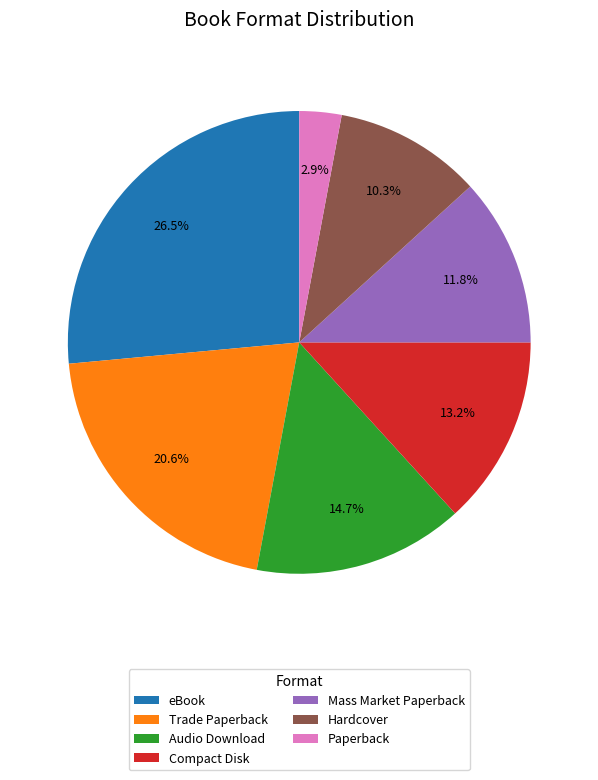

What percentage is the Hardcover slice, to the nearest percent?

10%